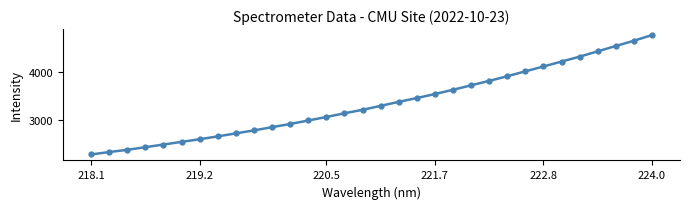

What is the difference between the second highest and minimum values?

2368.2